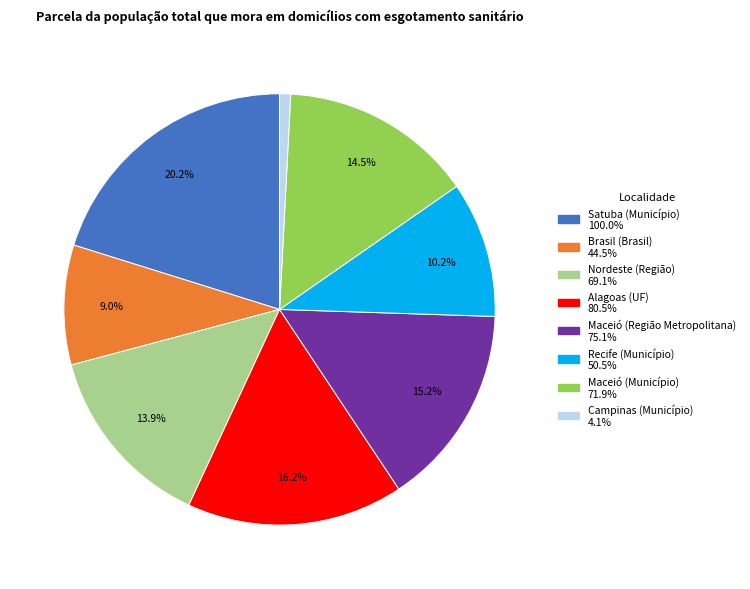

Is there a majority slice in this chart?

No